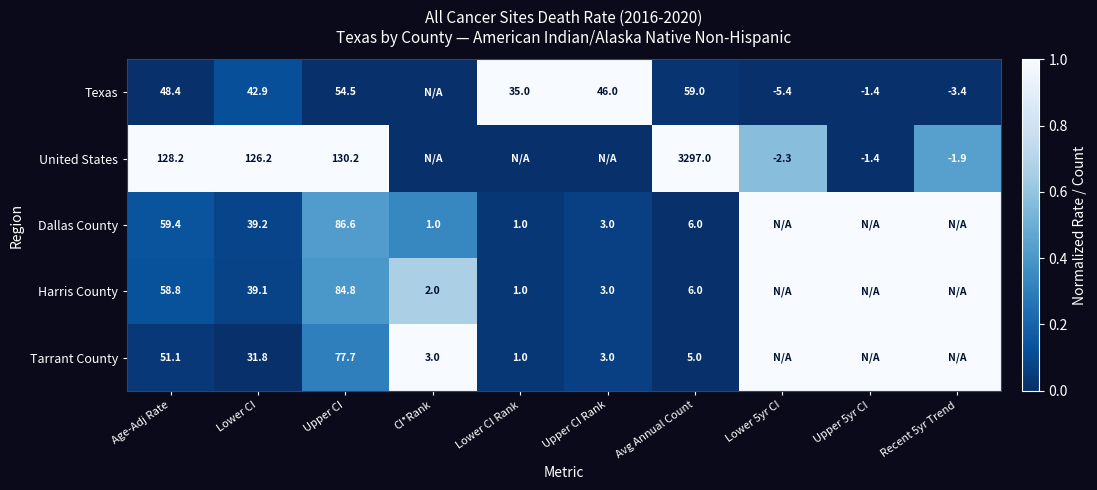

What is the difference between the highest and lowest values at Avg Annual Count?

3292.0